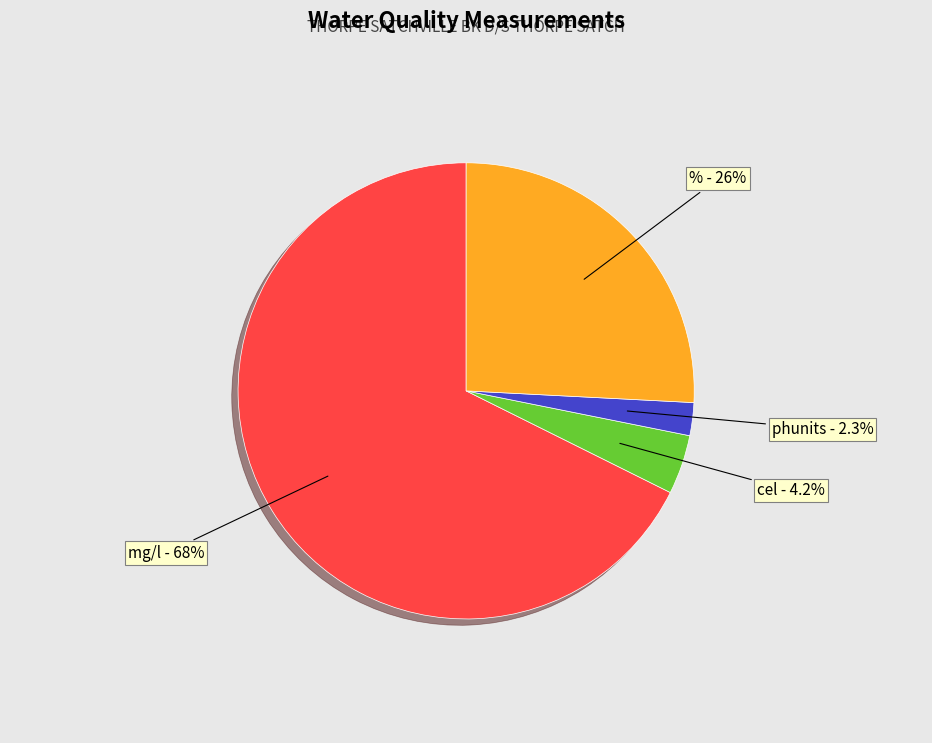

To the nearest percent, what is the difference between the largest and smallest slice percentages?

65%